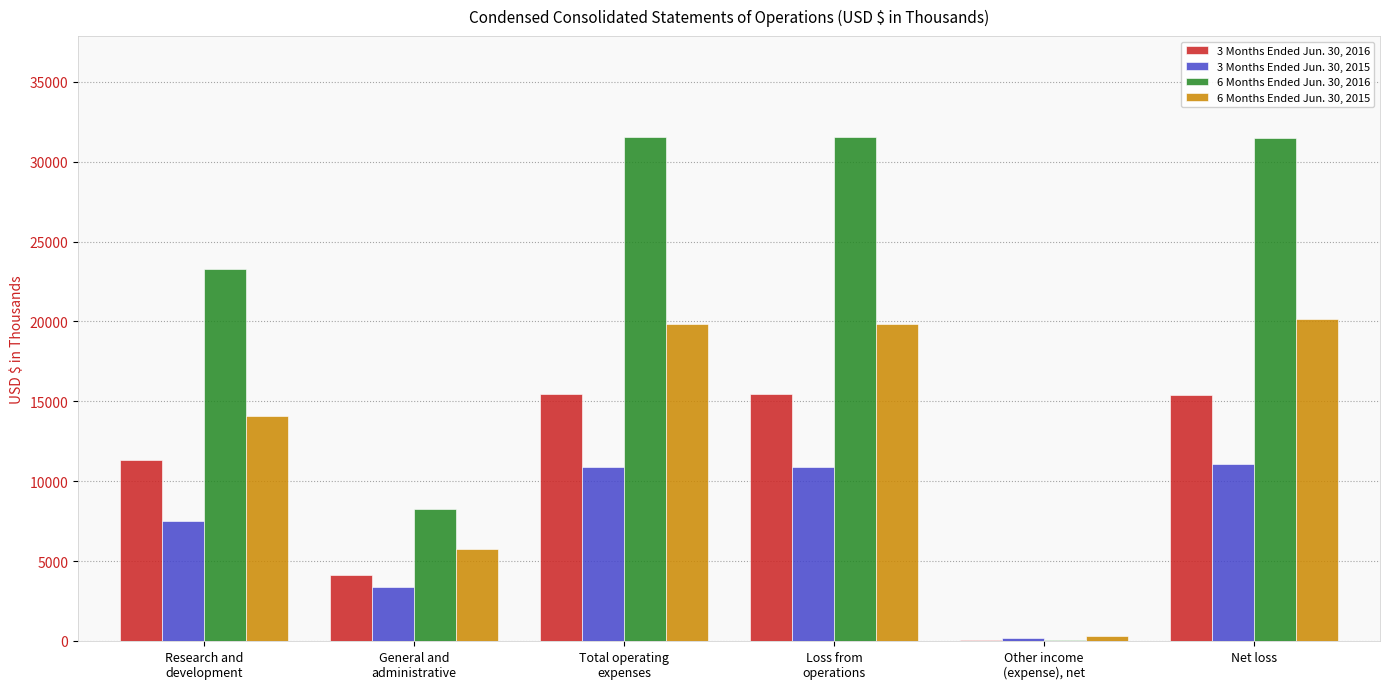

Which series has the largest total across all categories?

6 Months Ended Jun. 30, 2016